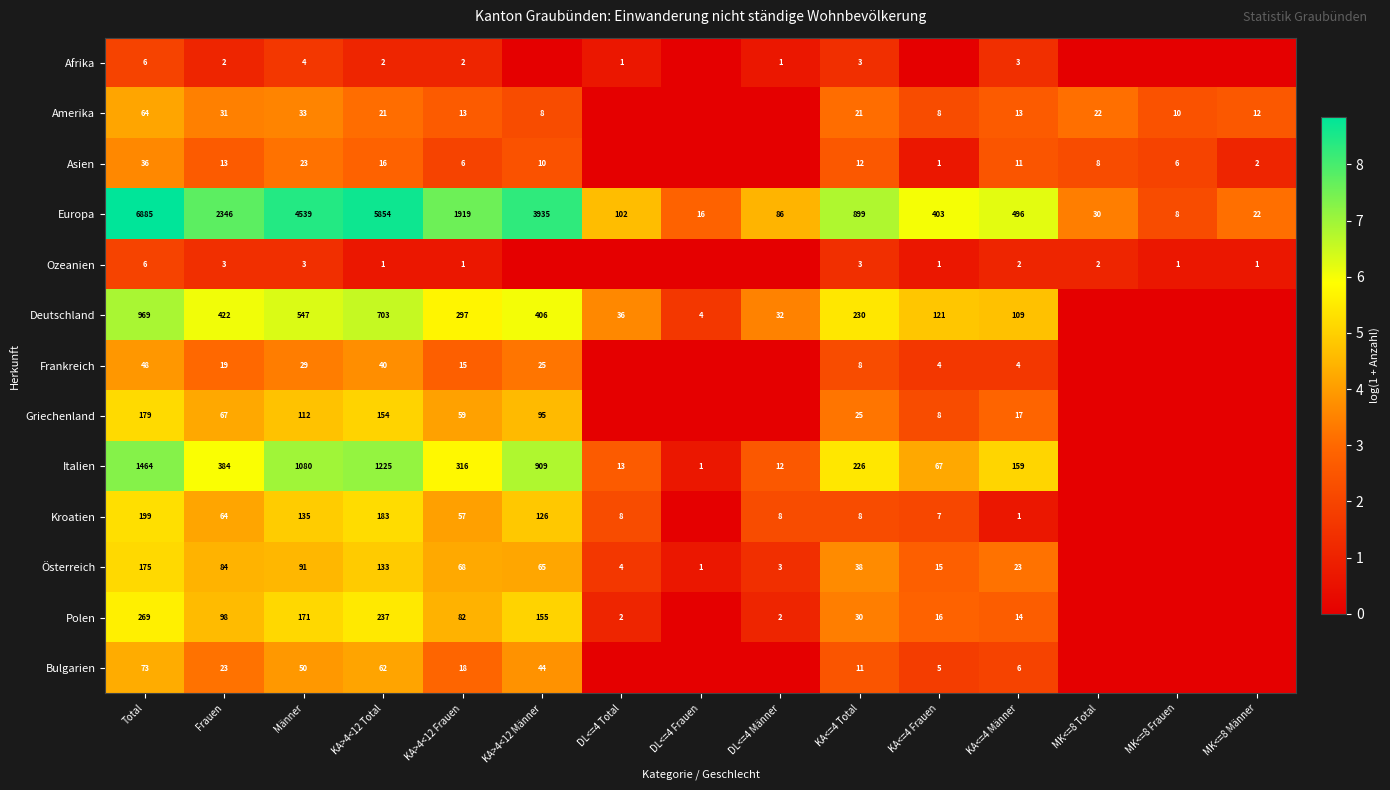

What is the sum of the Bulgarien values at KA<=4 Männer and Frauen?

29